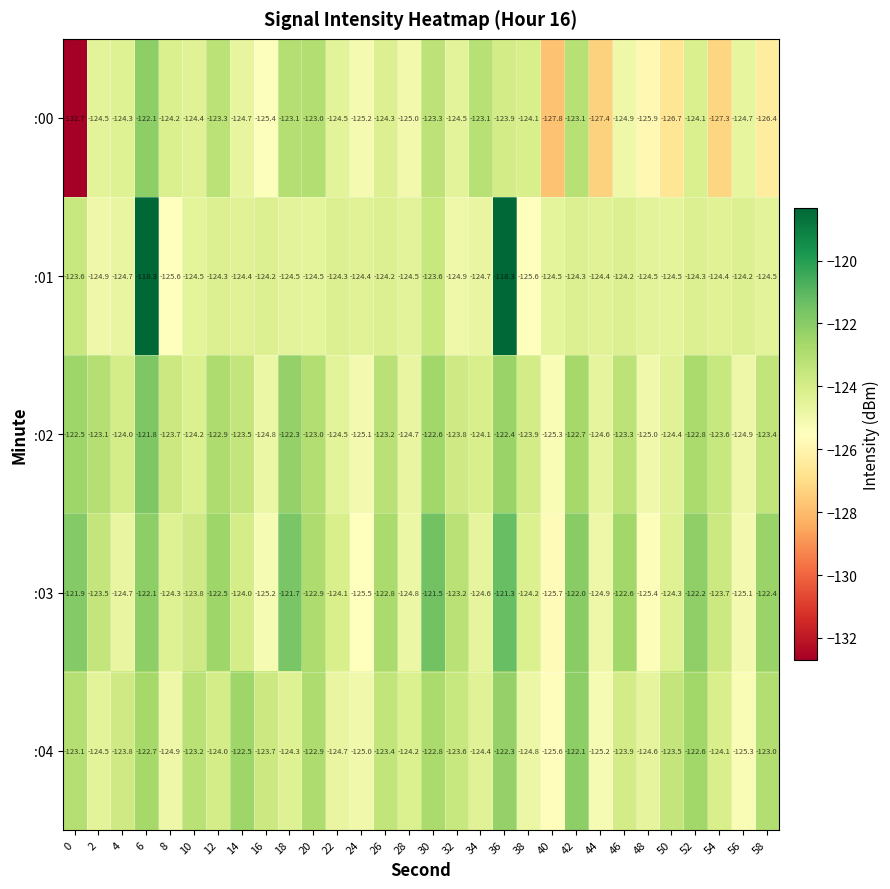

What is the spread (max minus min) of values at 34?

1.6